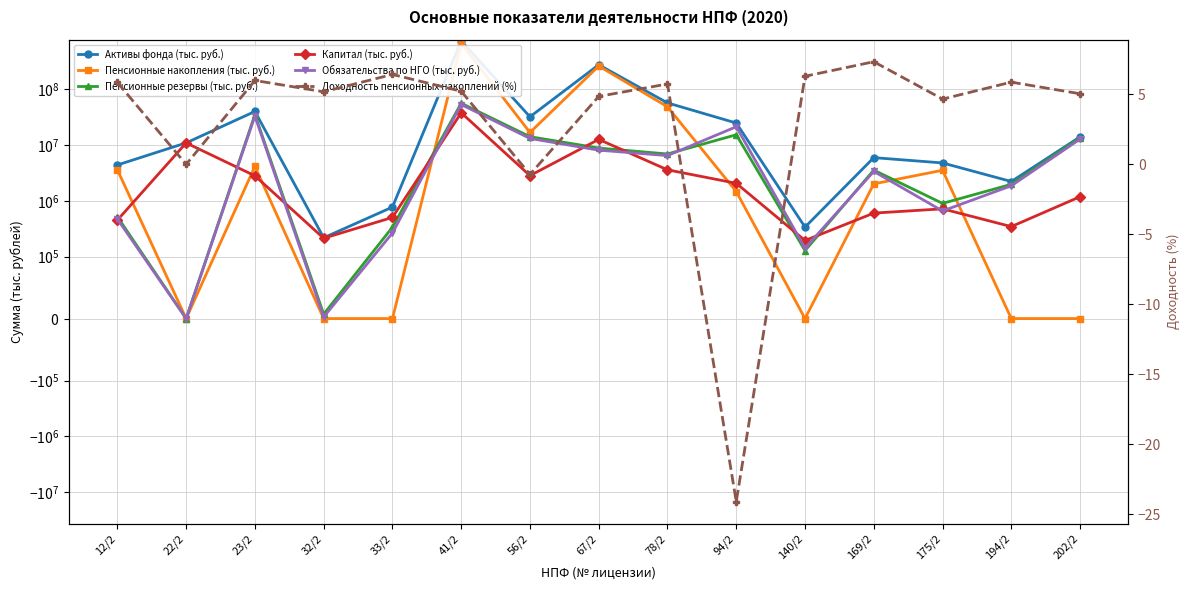

What is the highest value of the Доходность пенсионных накоплений (%) series?

7.3